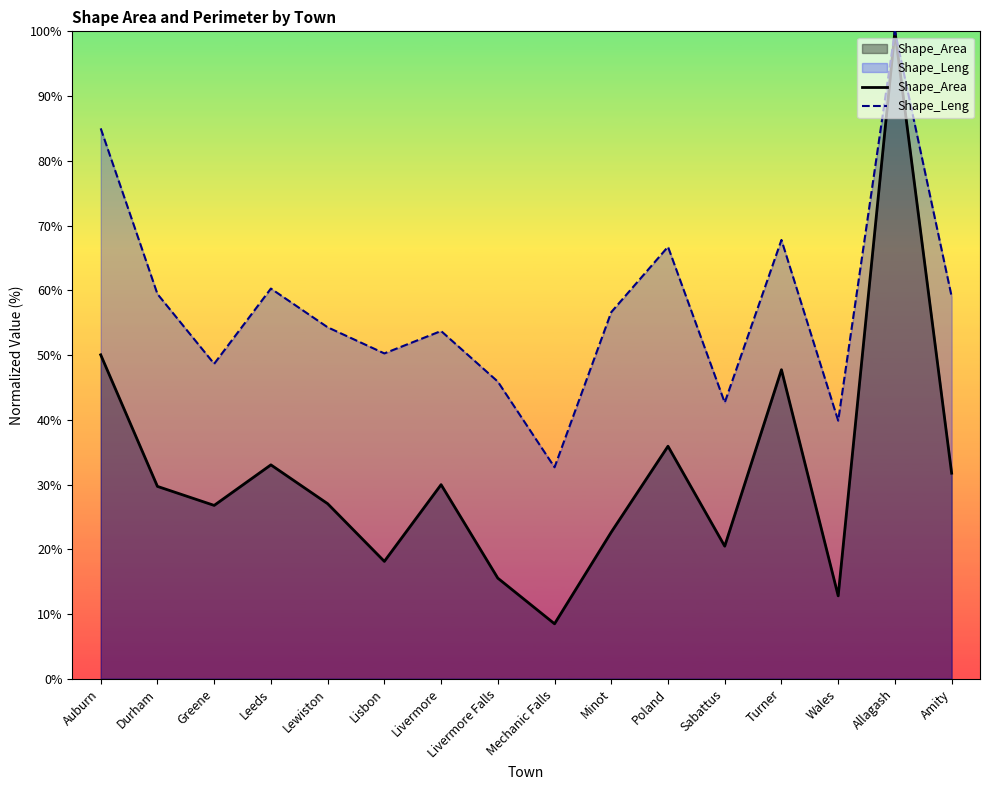

Reading left to right, list all the values displayed in this chart.

Shape_Area: 50.0	29.7	26.8	33.0	27.0	18.1	30.0	15.5	8.5	22.7	35.9	20.5	47.7	12.8	100.0	31.8
Shape_Leng: 85.0	59.4	48.7	60.3	54.3	50.3	53.7	45.9	32.7	56.6	66.7	42.7	67.8	39.9	100.0	59.0